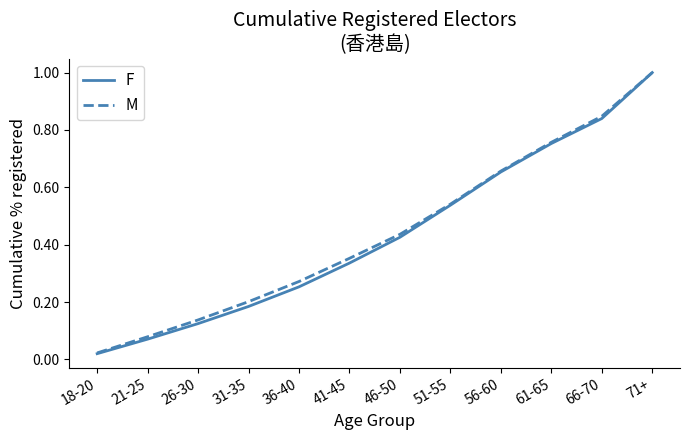

The M series shows 1.0 at 56-60. True or false?

False